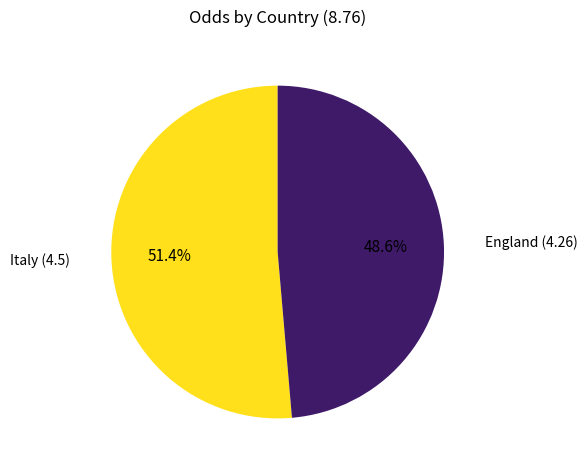

Count the number of slices in the pie.

2